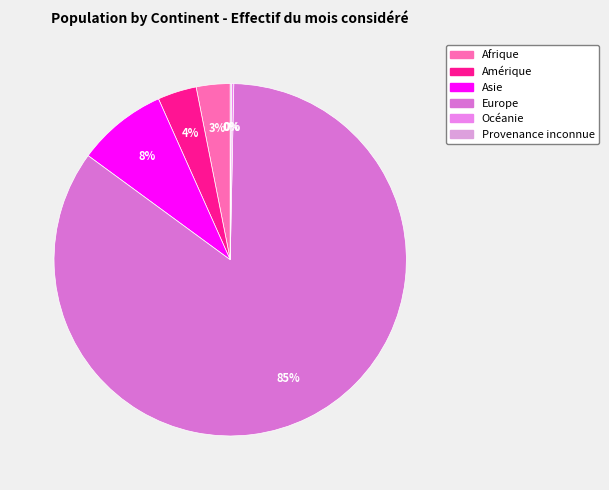

Rank the categories by value from highest to lowest.

Europe, Asie, Amérique, Afrique, Océanie, Provenance inconnue